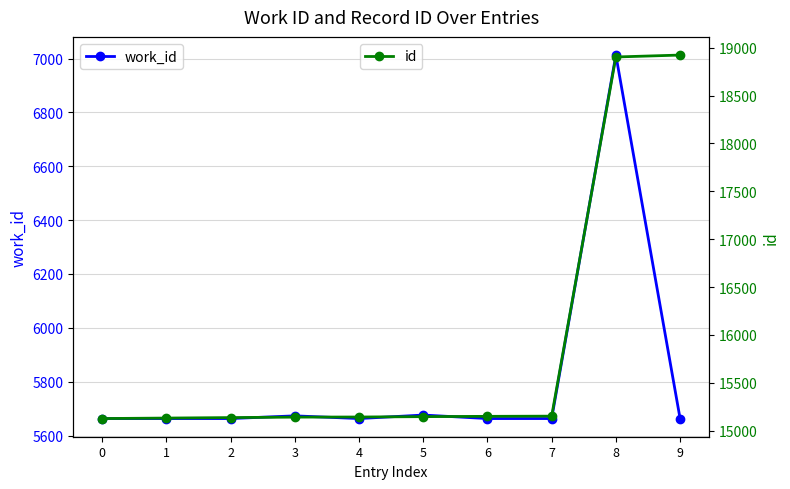

Between 8 and 5, which is larger?

8